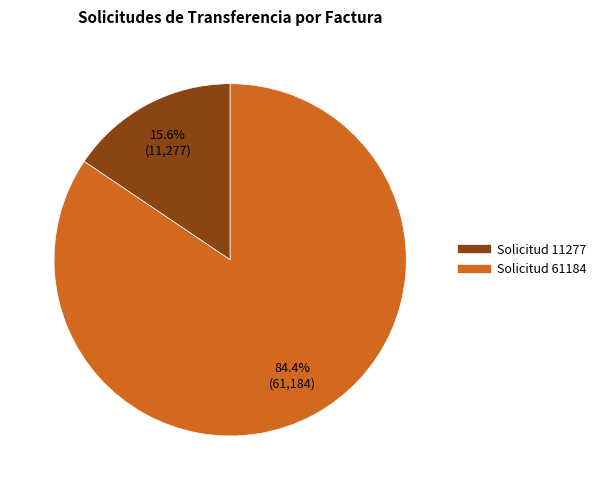

How many slices are in this pie chart?

2